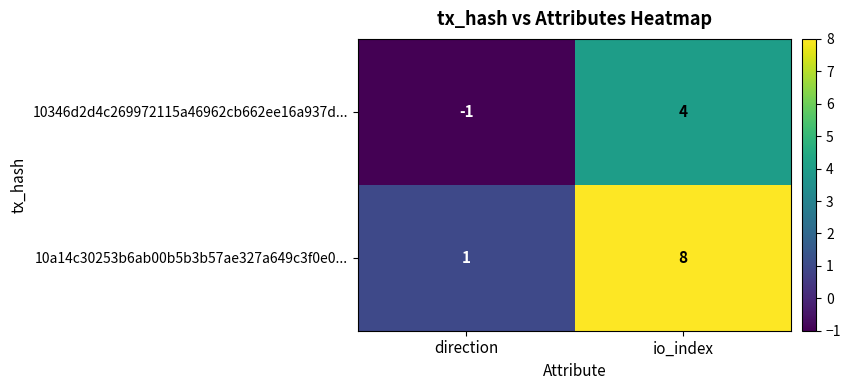

The 10346d2d4c269972115a46962cb662ee16a937d... series shows 7 at io_index. True or false?

False